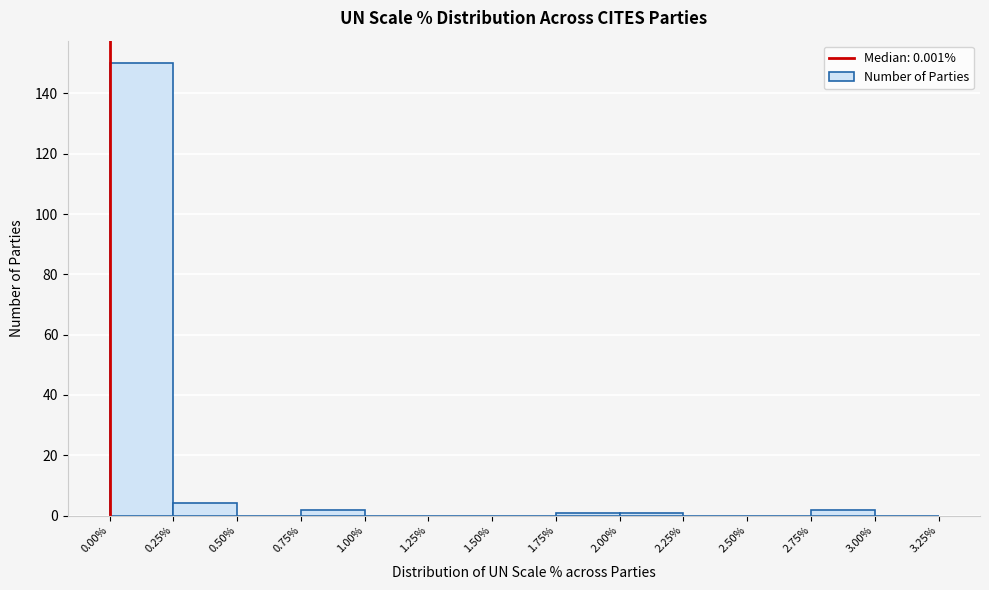

Reading left to right, transcribe this chart: for each bar, give the range it covers on the x-axis and its height. The values are not printed on the chart, so give them approximately, as read against the axis.

0.00% to 0.25%: 150
0.25% to 0.50%: 4
0.50% to 0.75%: 0
0.75% to 1.00%: 2
1.00% to 1.25%: 0
1.25% to 1.50%: 0
1.50% to 1.75%: 0
1.75% to 2.00%: under 2
2.00% to 2.25%: under 2
2.25% to 2.50%: 0
2.50% to 2.75%: 0
2.75% to 3.00%: 2
3.00% to 3.25%: 0